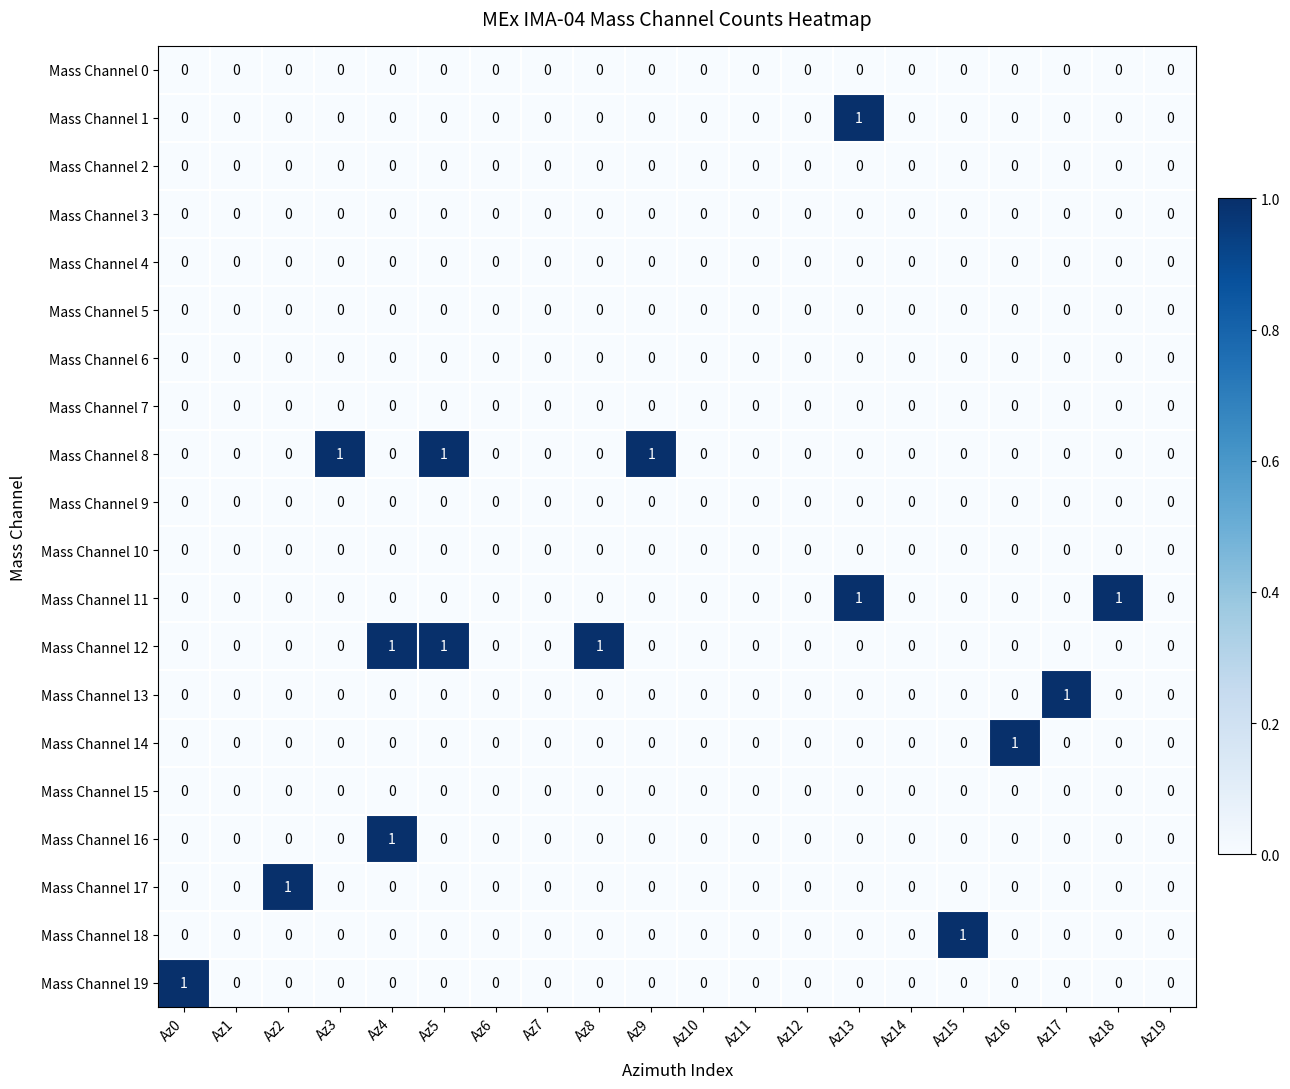

How many Mass Channel 16 values are between 0 and 1?

20